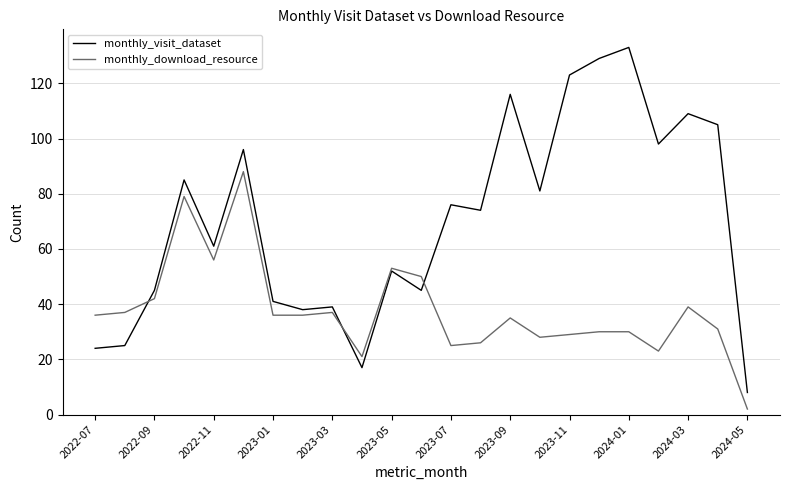

Which series has the widest spread of values?

monthly_visit_dataset